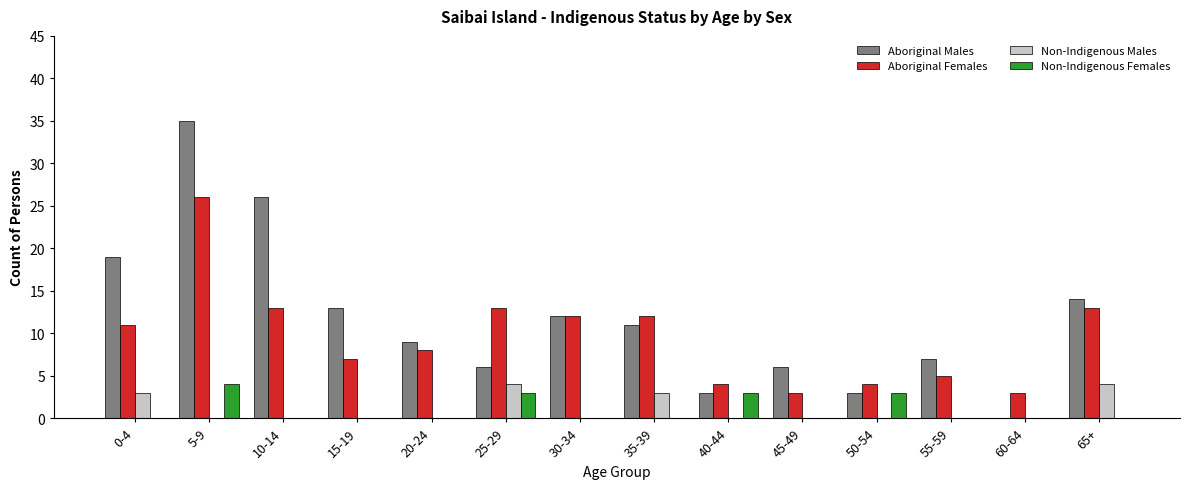

Is the value of Non-Indigenous Males at 45-49 greater than the value of Aboriginal Females at 55-59?

No